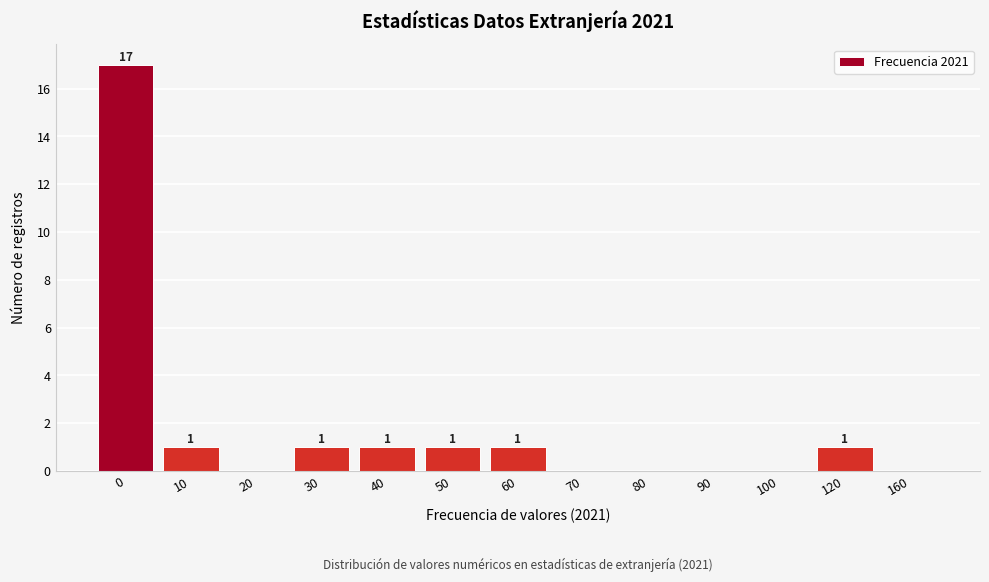

Reading left to right, list all the values displayed in this chart.

0=17	10=1	20=0	30=1	40=1	50=1	60=1	70=0	80=0	90=0	100=0	120=1	160=0